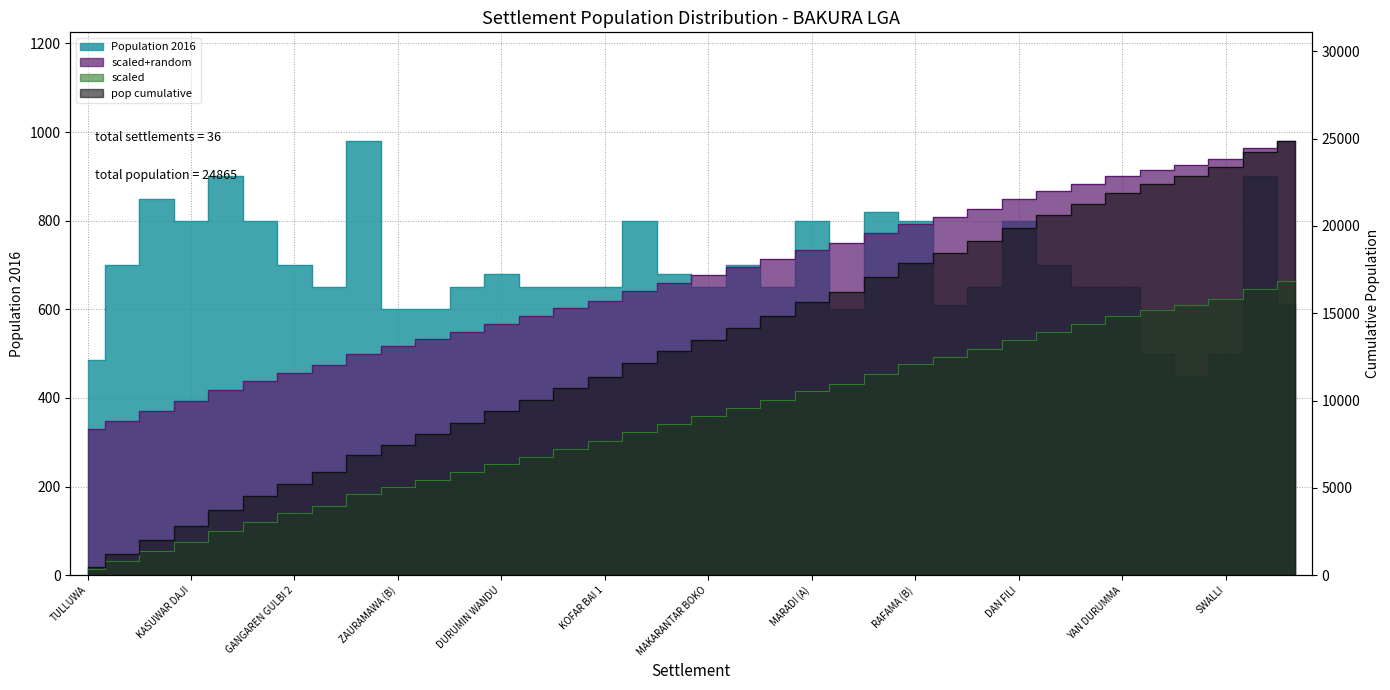

Which has a higher value, MARADI (B) or DAN GAN GARE?

DAN GAN GARE